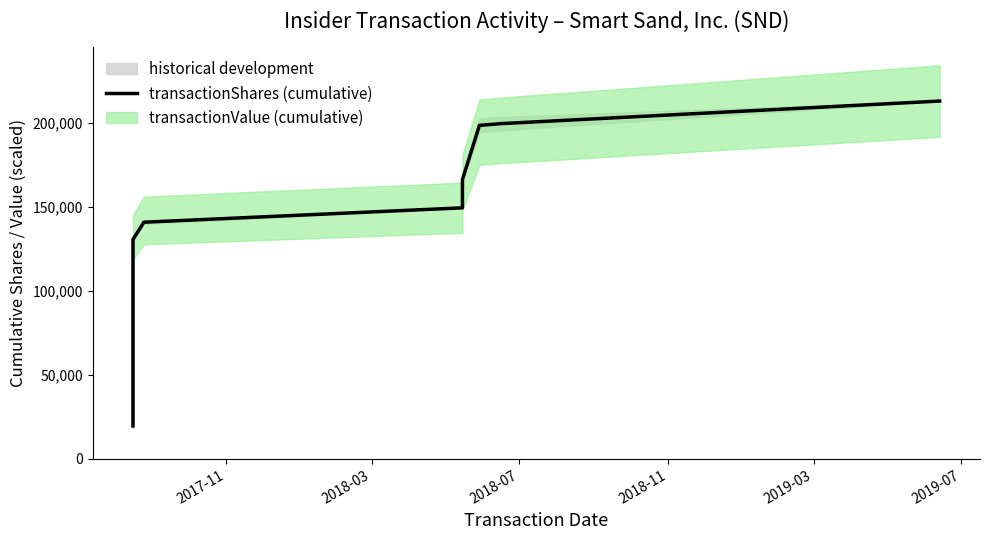

What is the label of the 4th point from the left?

2018-11